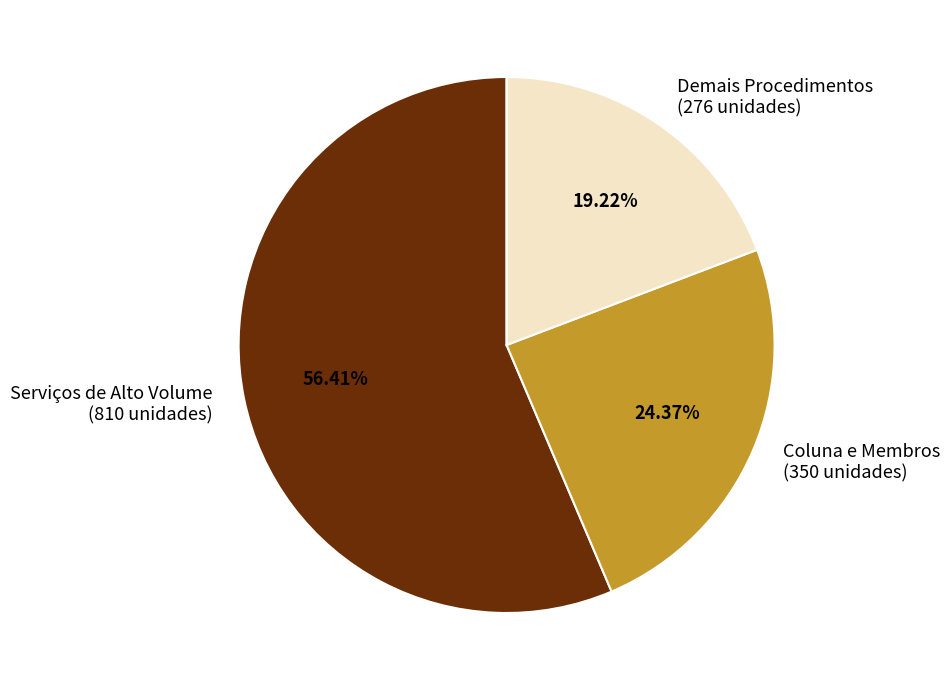

Combined, do Serviços de Alto Volume (810 unidades) and Demais Procedimentos (276 unidades) account for over 50%?

Yes